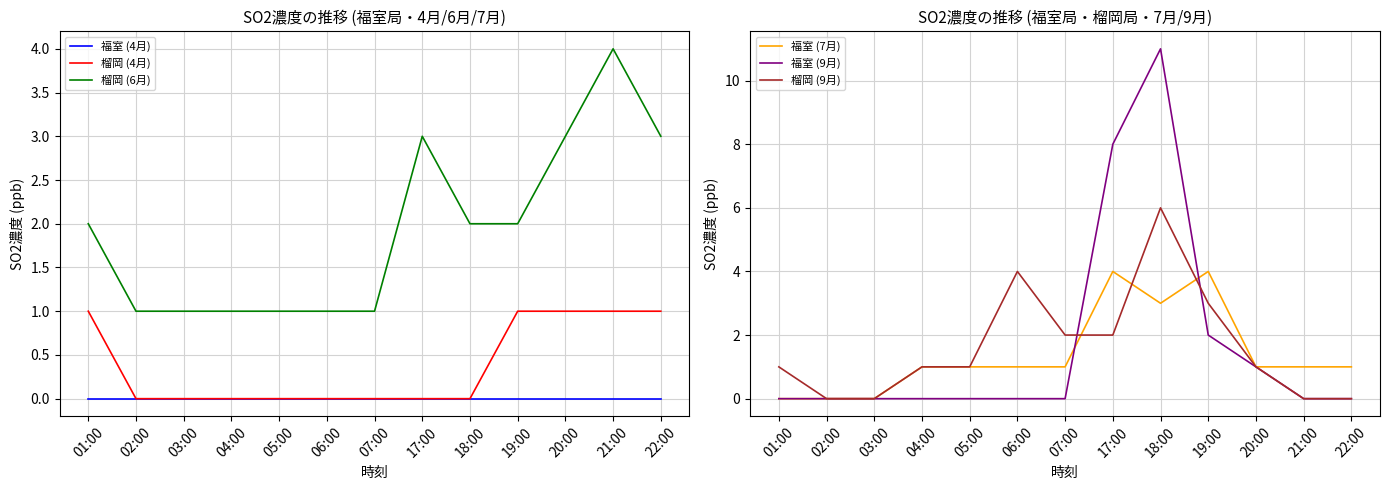

What is the difference between the 福室 (7月) values at 03:00 and 05:00?

1